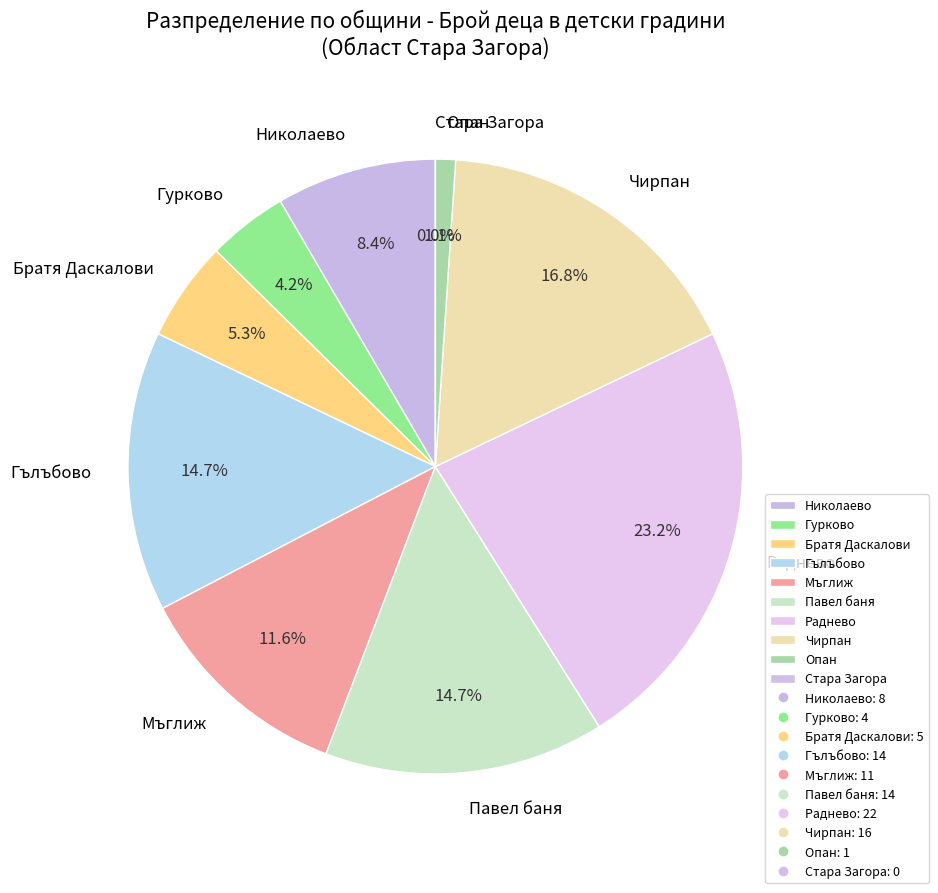

Count the number of slices in the pie.

10